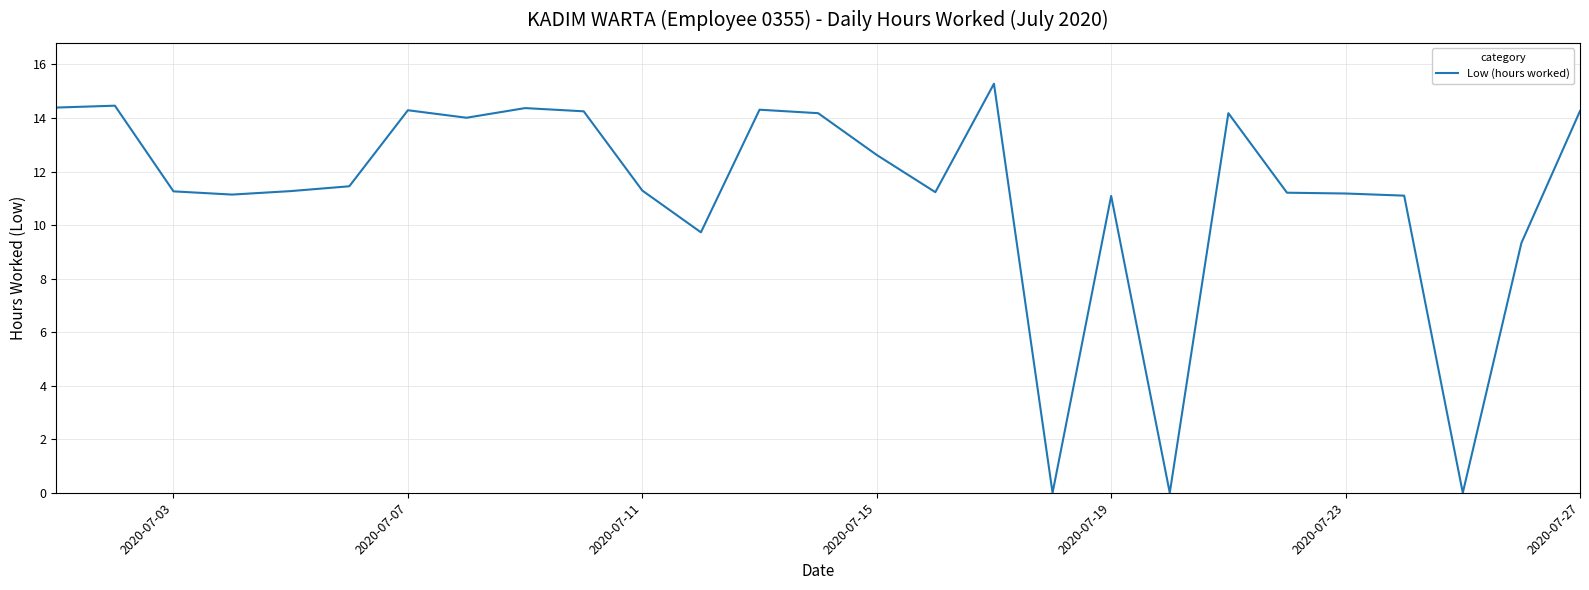

What is the difference between the maximum and minimum values?

15.3